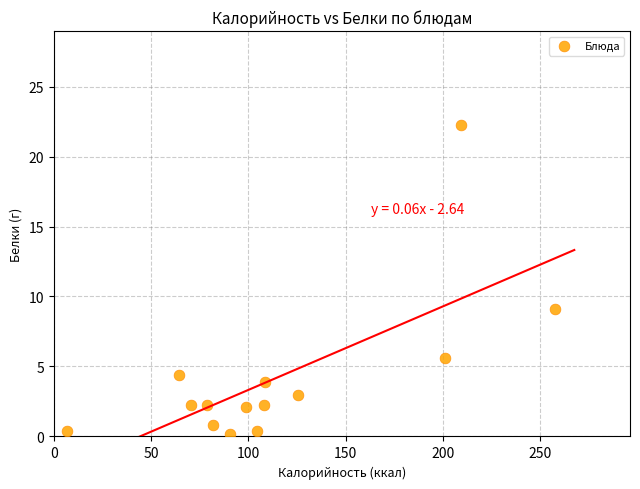

What is the range of X values (max minus min)?

250.8